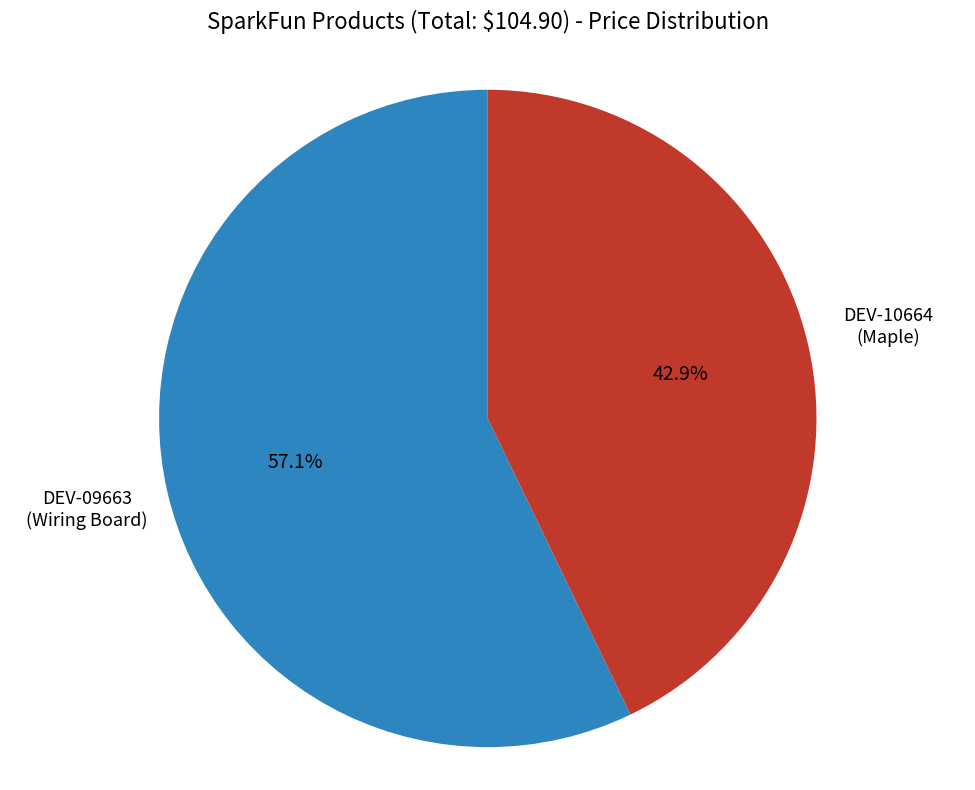

Does any single category account for the majority?

Yes